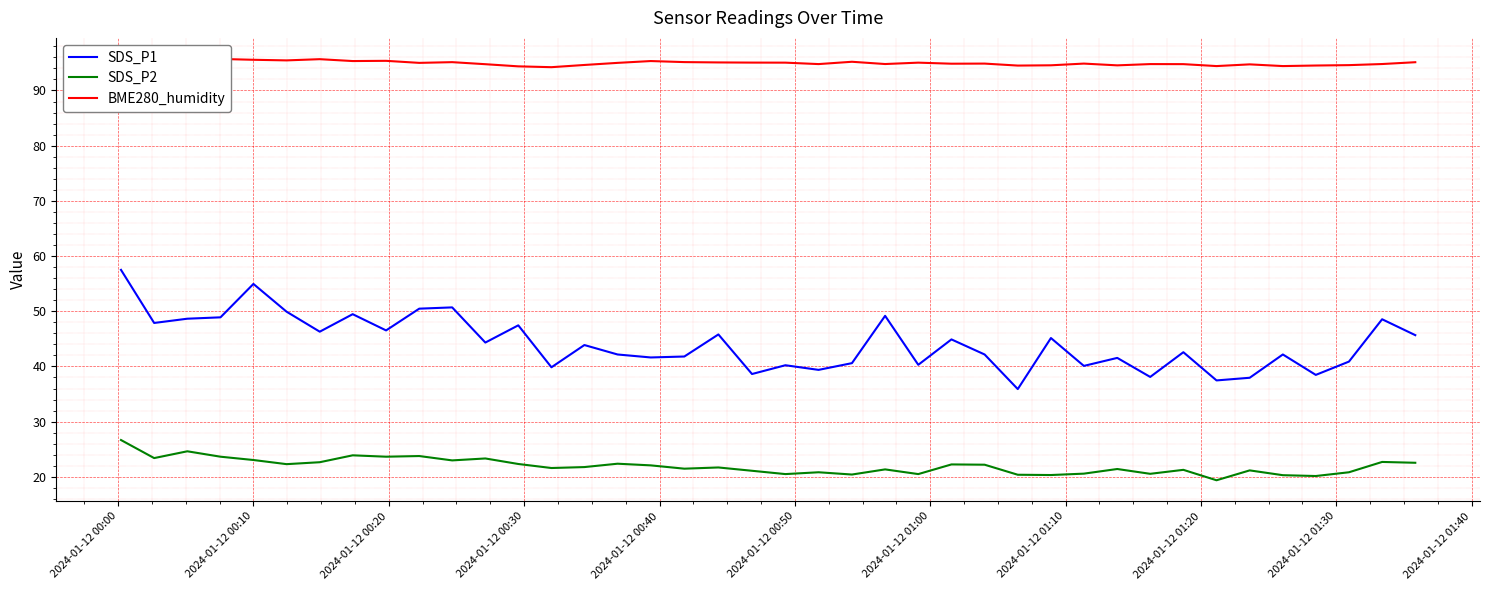

True or false: SDS_P1 and SDS_P2 intersect in this chart.

False